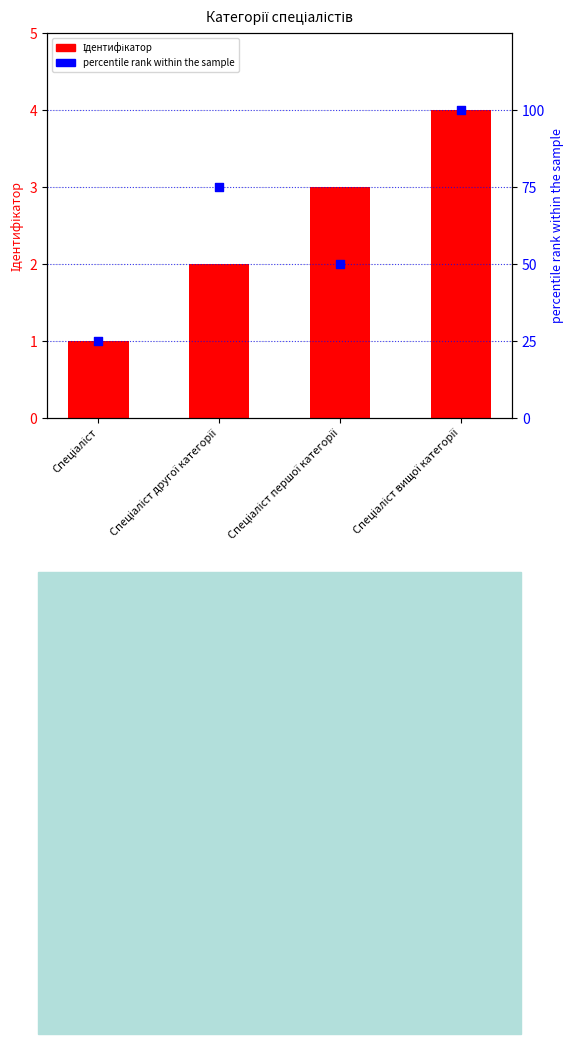

Which series reaches the minimum Y coordinate?

Ідентифікатор